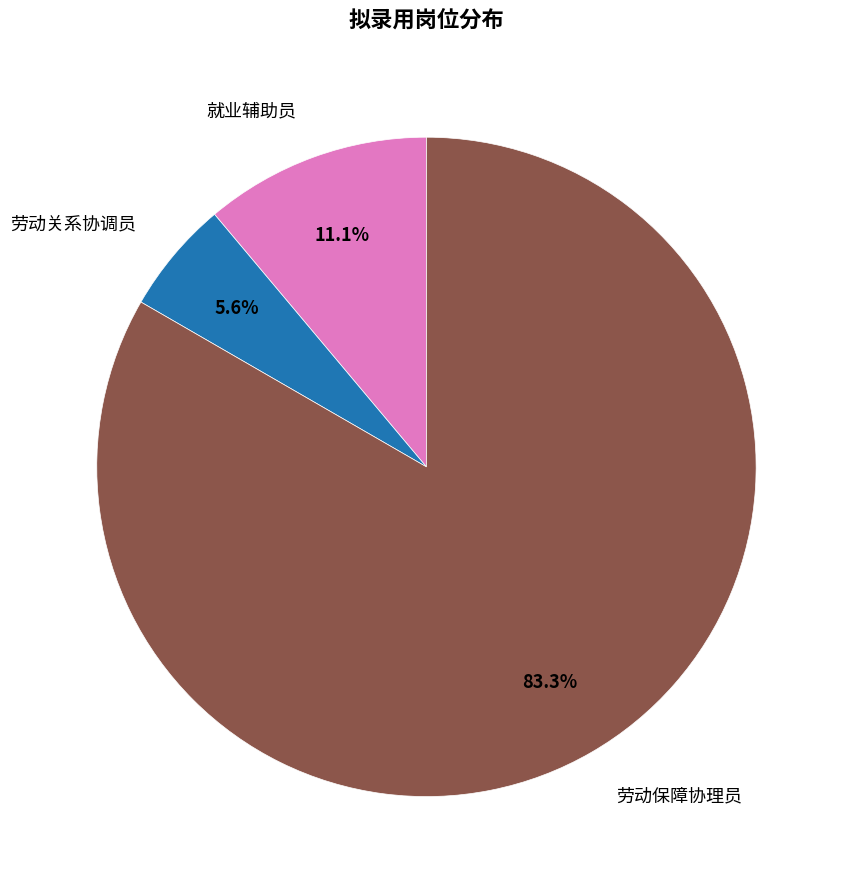

Is there a majority slice in this chart?

Yes